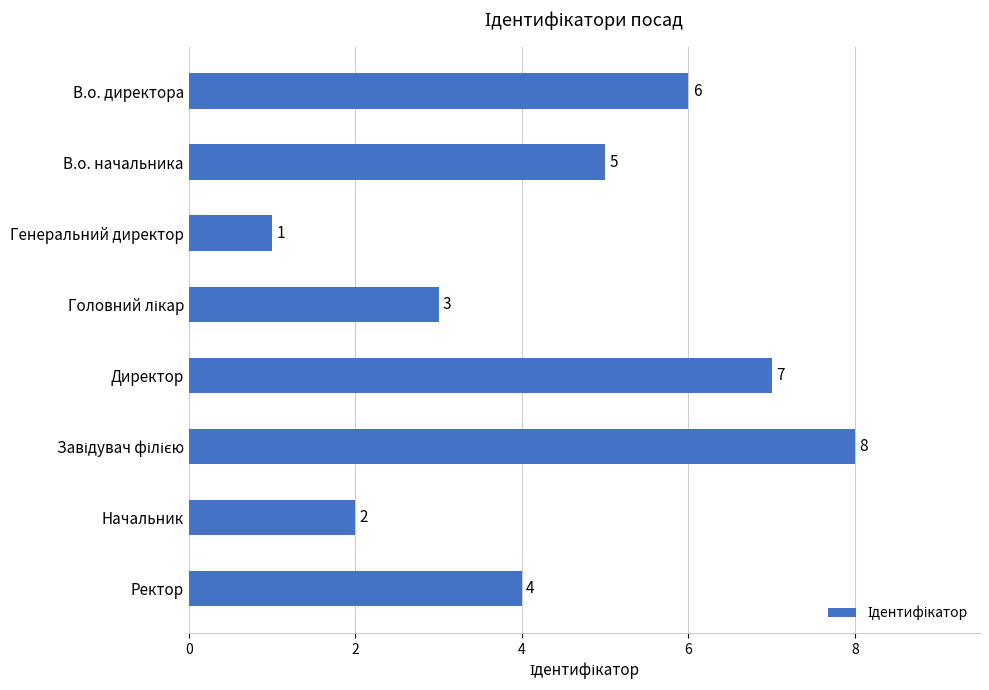

Reading top to bottom, what are all the values shown in this chart?

6	5	1	3	7	8	2	4